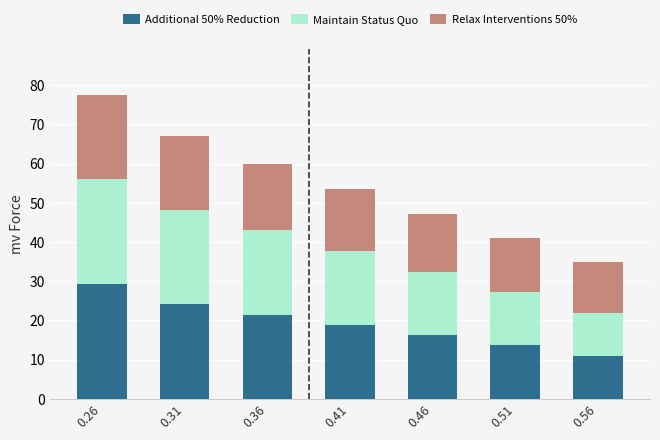

Reading left to right, transcribe the values for Additional 50% Reduction.

0.26=29.4	0.31=24.1	0.36=21.5	0.41=18.8	0.46=16.2	0.51=13.6	0.56=11.0